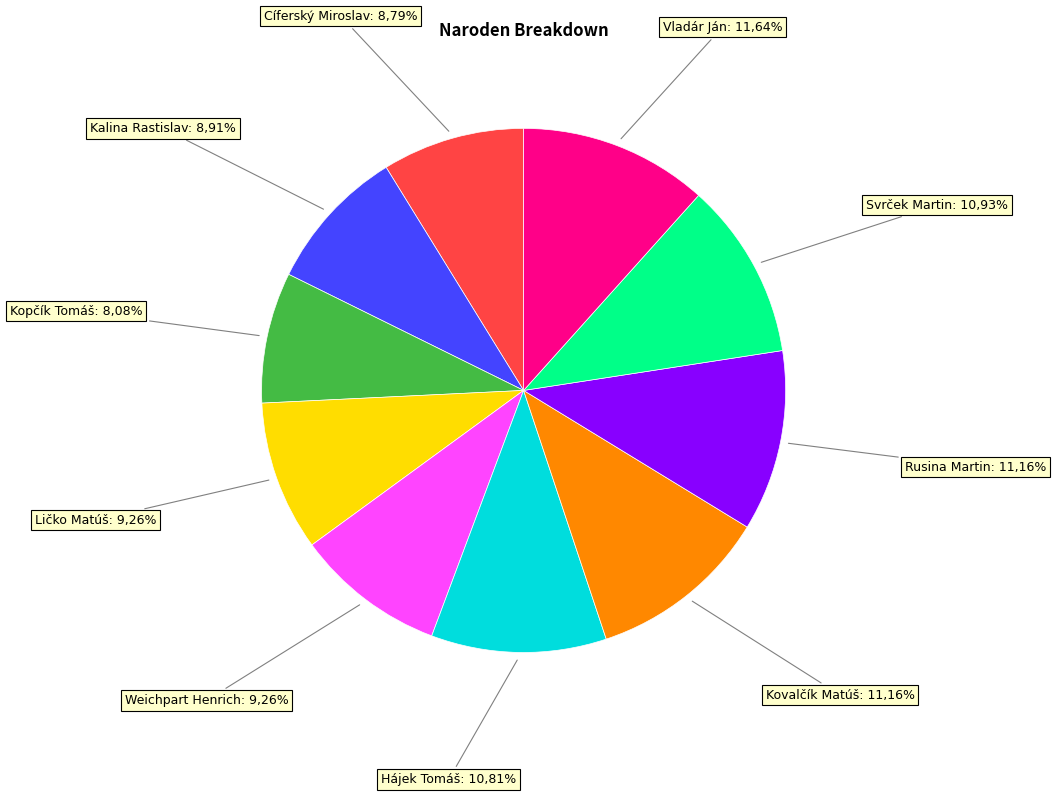

The Rusina Martin slice represents 11% of the pie. True or false?

True